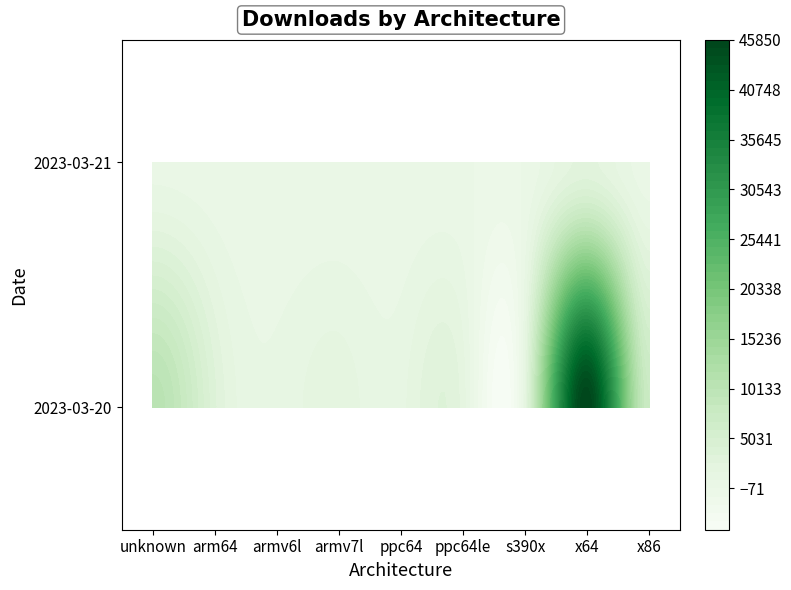

At which label does 2023-03-21 first exceed 2073?

unknown